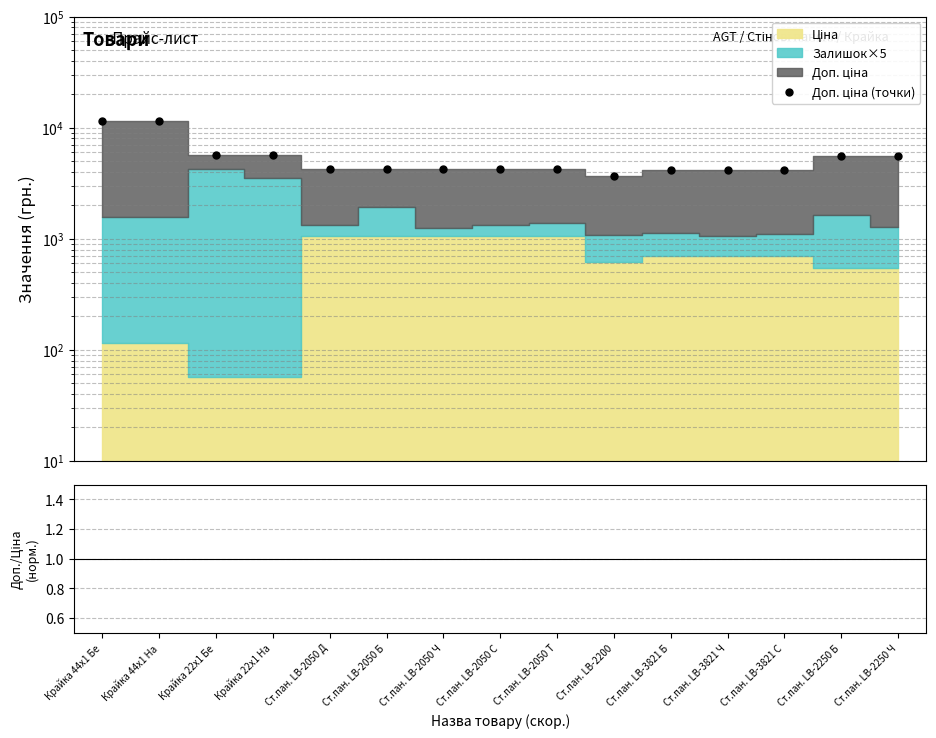

How many points are lower than both their immediate neighbors (excluding endpoints)?

1